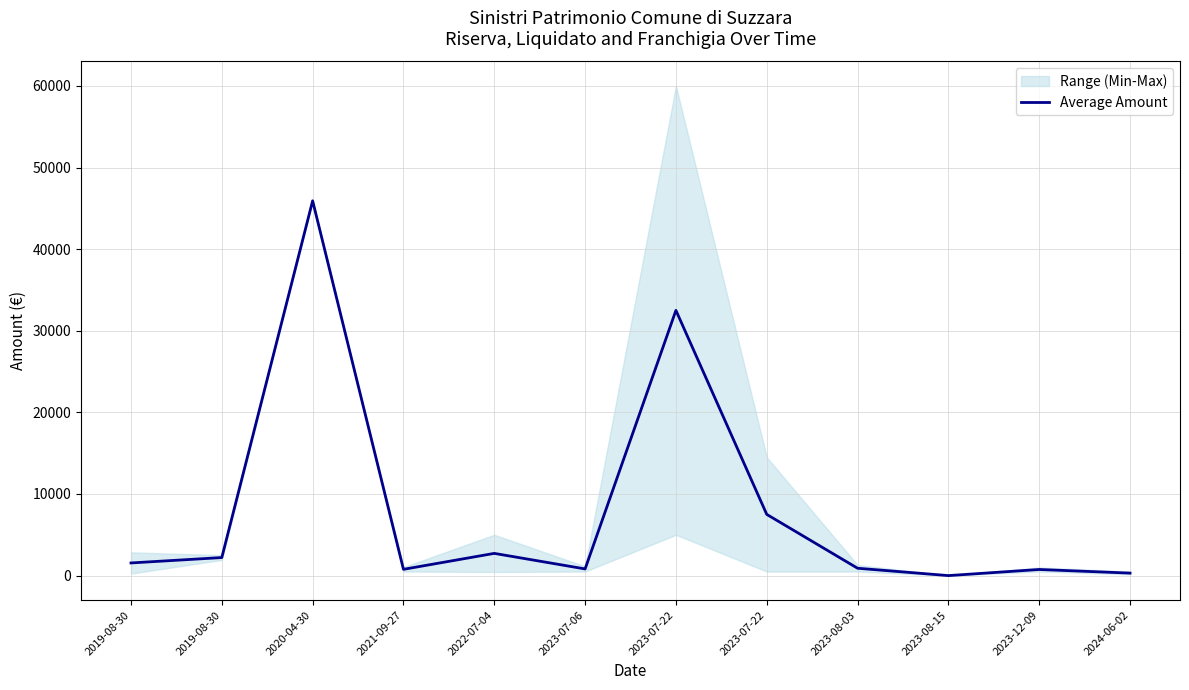

What is the label of the 7th point from the right?

2023-07-06